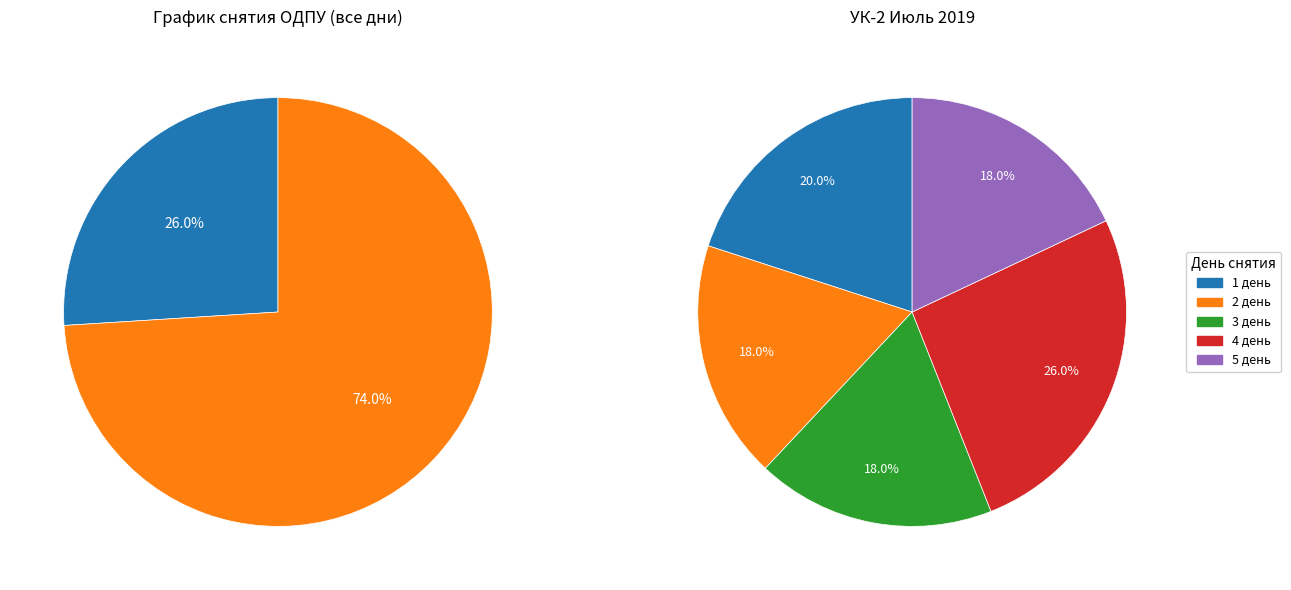

Is there any slice that represents more than half of the pie?

No